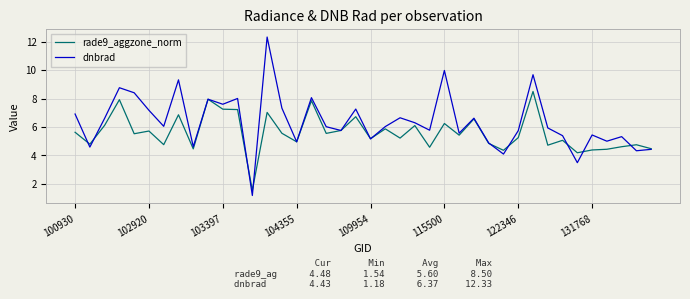

What is the lowest value of the rade9_aggzone_norm series?

1.5